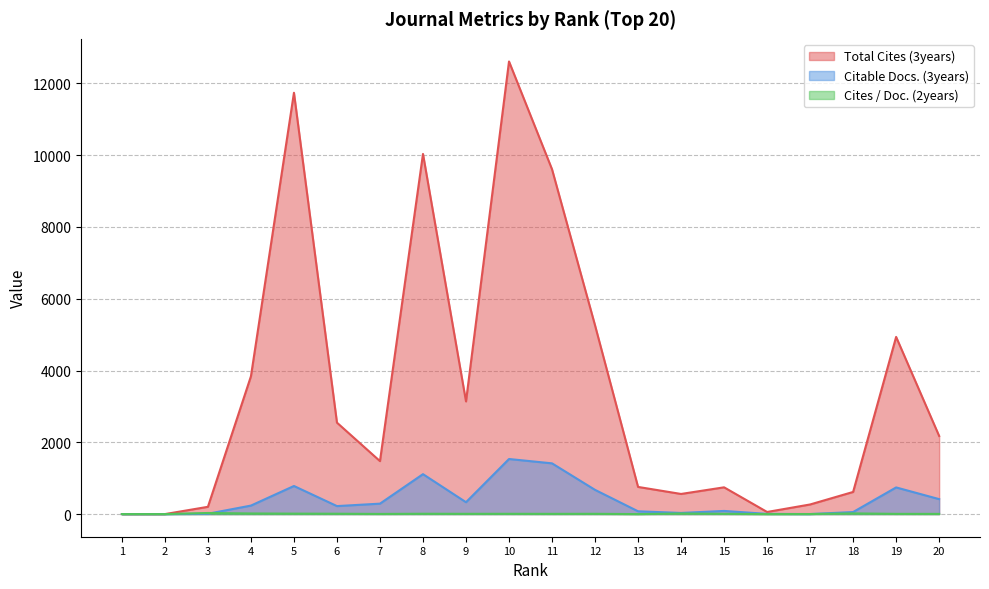

Reading left to right, transcribe all the data shown in this chart.

Total Cites (3years): 1=0.0	2=0.0	3=203.0	4=3840.0	5=11740.0	6=2548.0	7=1476.0	8=10035.0	9=3140.0	10=12612.0	11=9608.0	12=5259.0	13=757.0	14=561.0	15=746.0	16=59.0	17=268.0	18=617.0	19=4937.0	20=2177.0
Citable Docs. (3years): 1=0.0	2=0.0	3=10.0	4=237.0	5=783.0	6=223.0	7=291.0	8=1113.0	9=331.0	10=1535.0	11=1414.0	12=675.0	13=78.0	14=32.0	15=88.0	16=6.0	17=1.0	18=57.0	19=743.0	20=417.0
Cites / Doc. (2years): 1=0.0	2=0.0	3=30.8	4=17.5	5=12.8	6=10.3	7=4.6	8=9.4	9=7.6	10=8.1	11=6.6	12=7.9	13=0.0	14=16.5	15=7.7	16=0.0	17=1.8	18=19.6	19=6.4	20=5.4